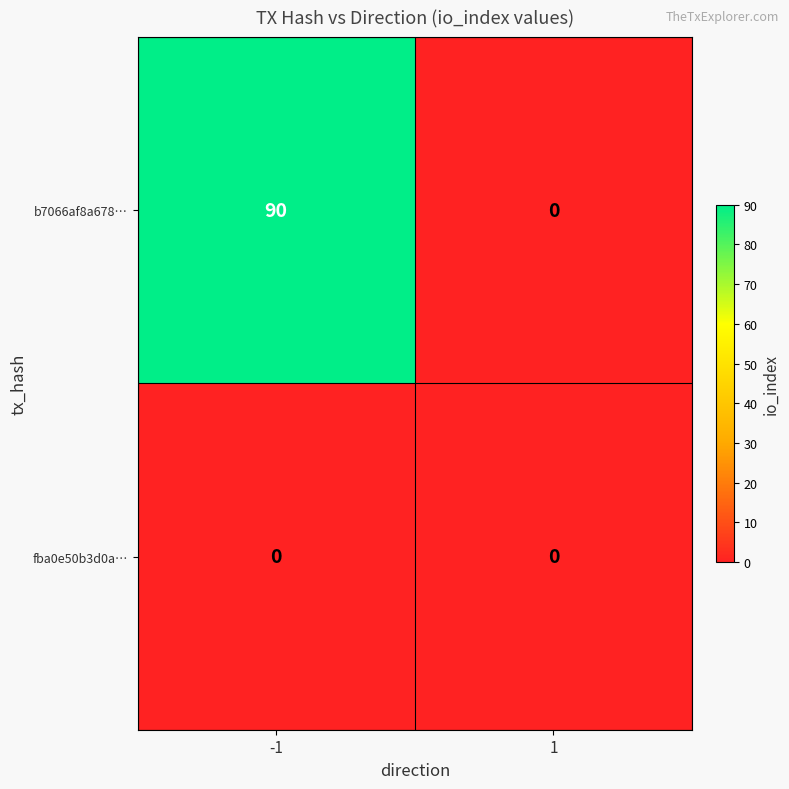

Is it true that fba0e50b3d0a… equals 0 at -1?

True